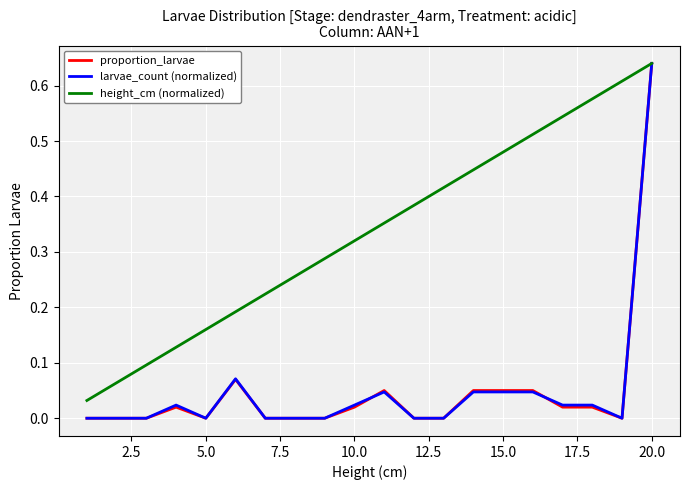

Which series has the largest total across all categories?

height_cm (normalized)